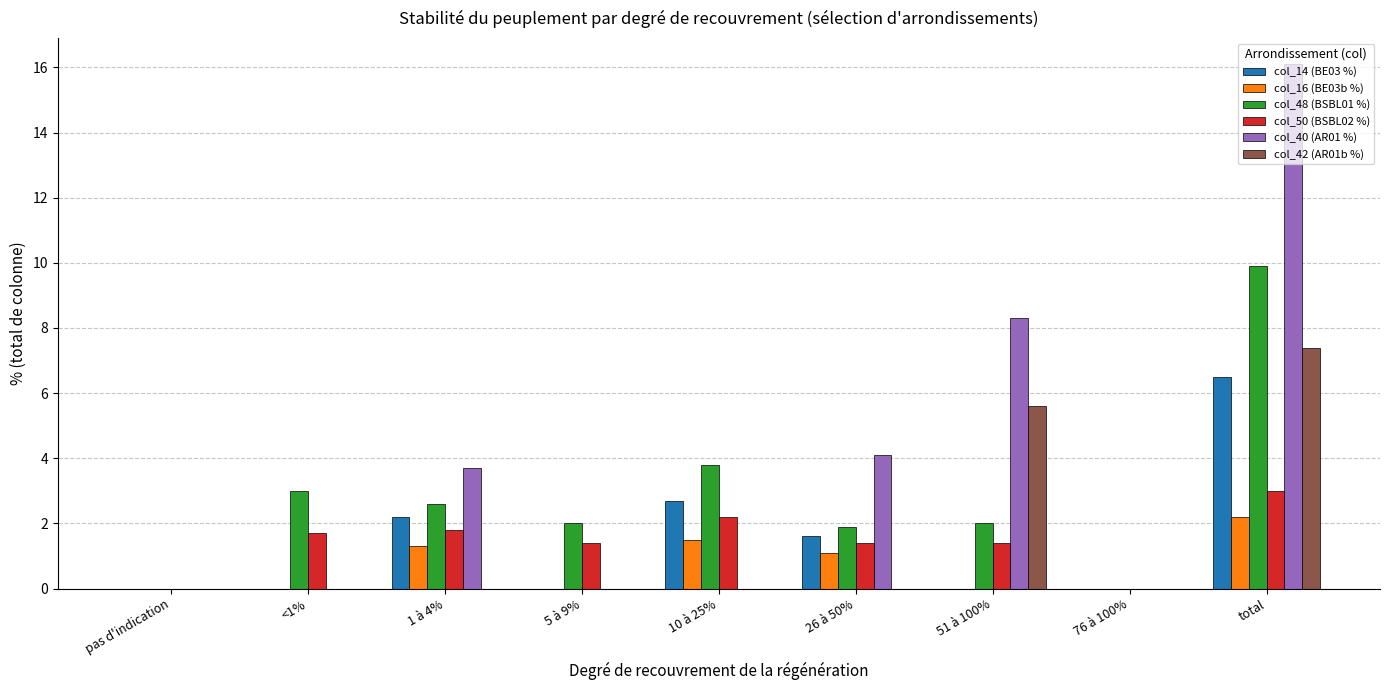

Which series has the largest range (max minus min)?

col_40 (AR01 %)